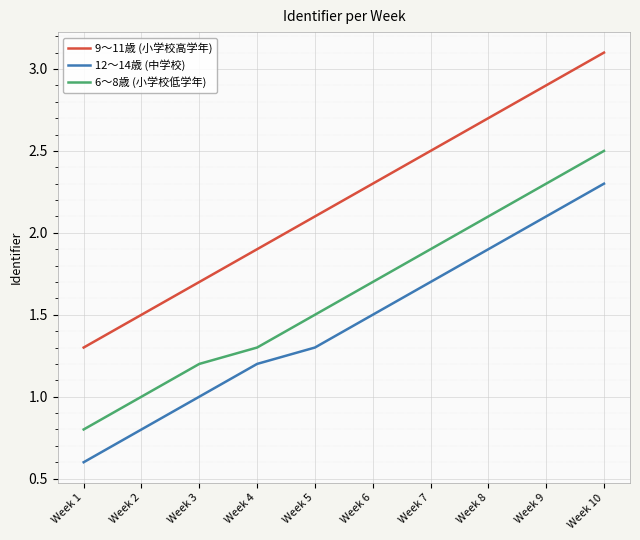

True or false: 6〜8歳 (小学校低学年) and 12〜14歳 (中学校) cross at least once.

False